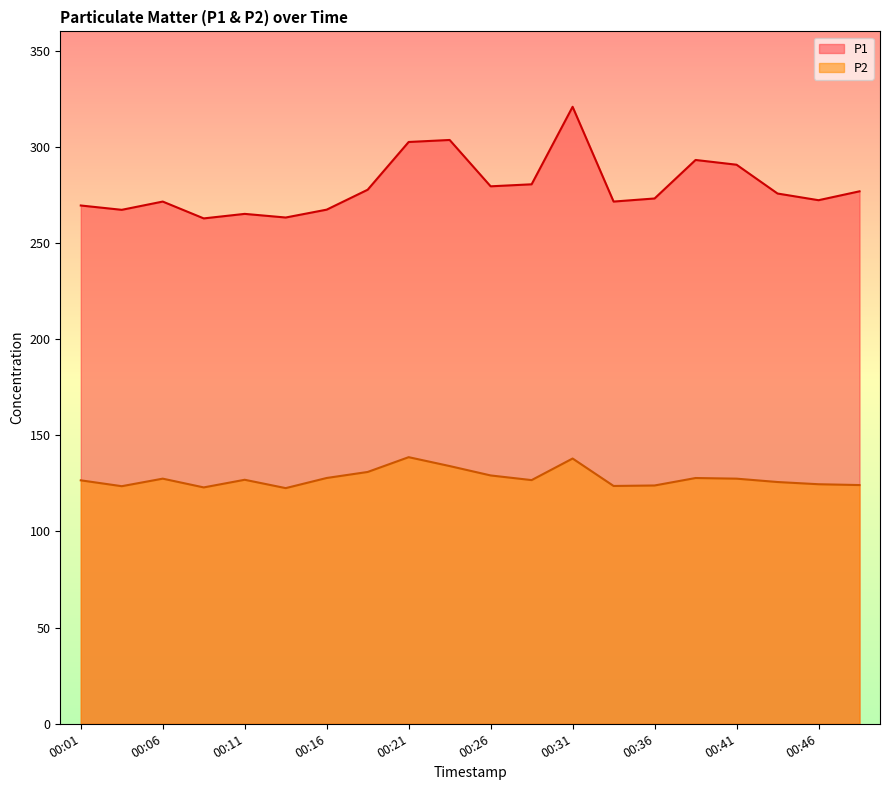

Which series has the largest total across all categories?

P1